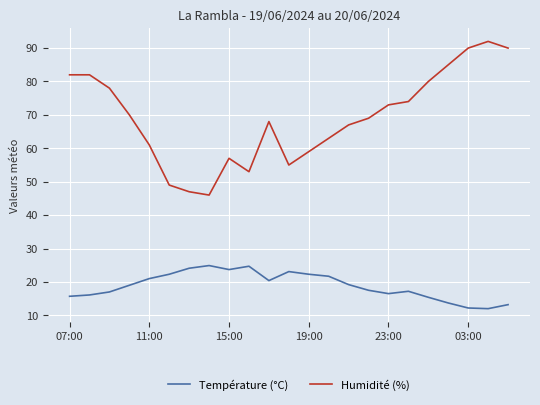

Rank the series by their maximum value, from lowest to highest.

Température (°C), Humidité (%)